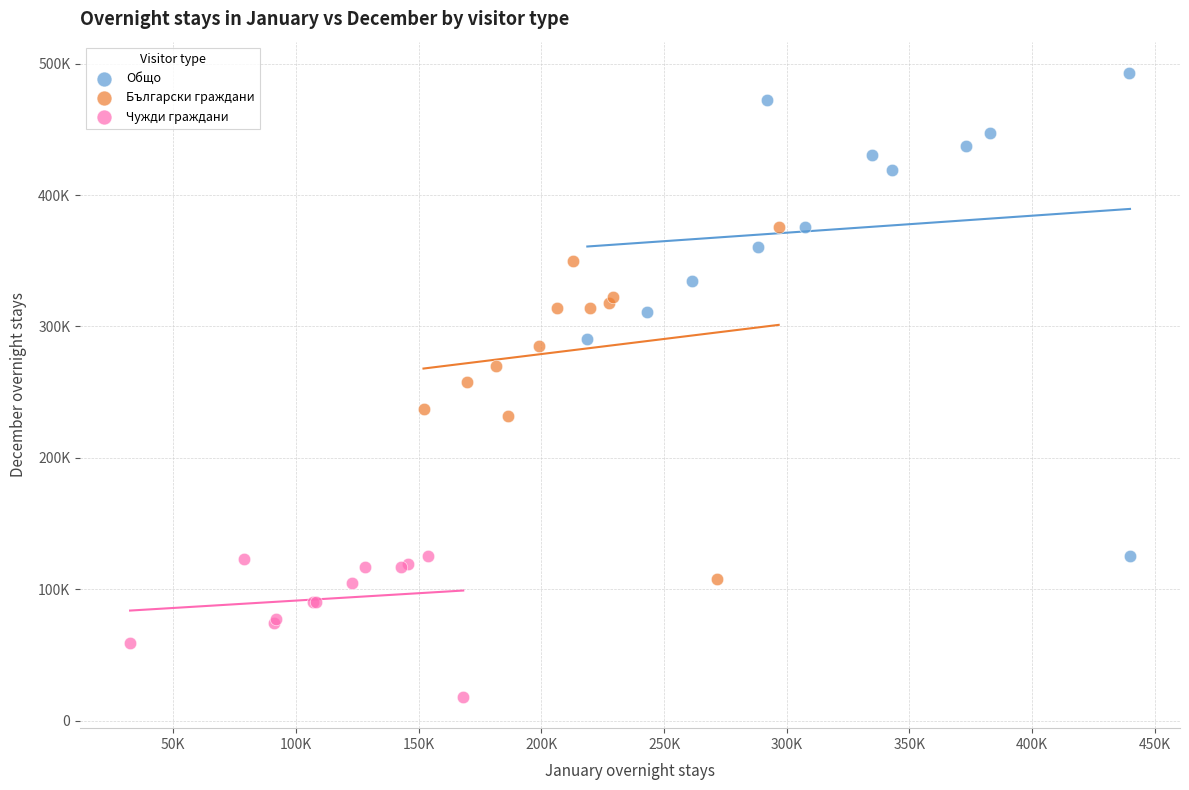

Which series contains the highest Y value?

Общо